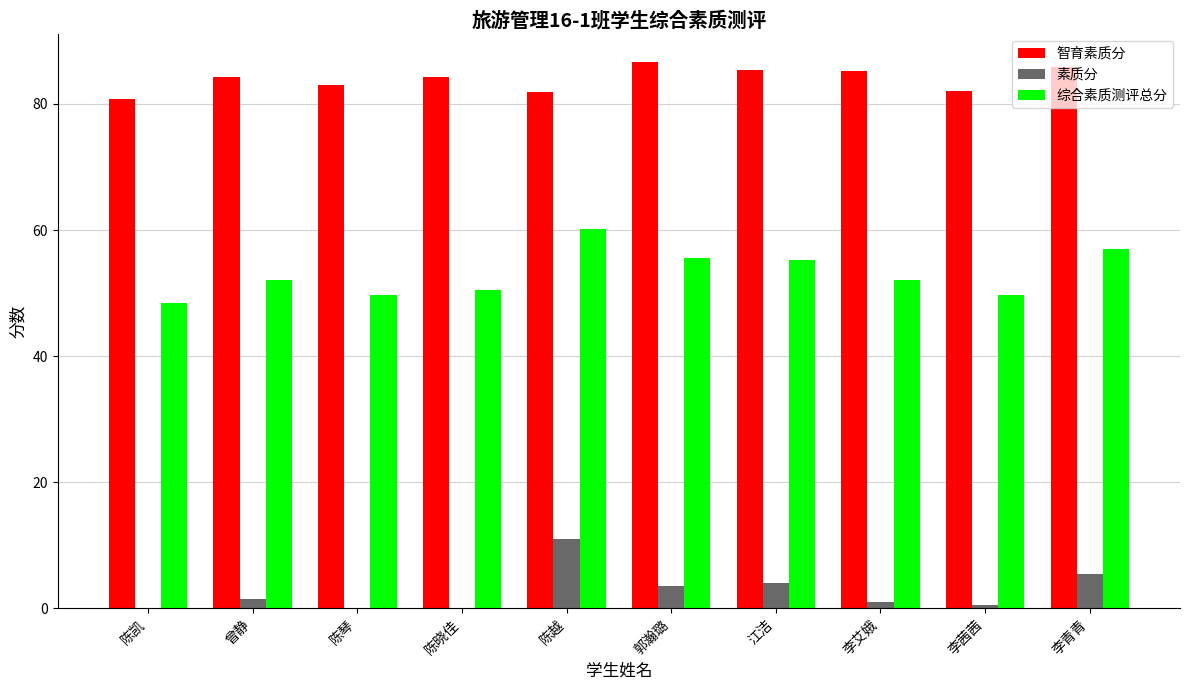

At which label does 素质分 first exceed 1?

曾静